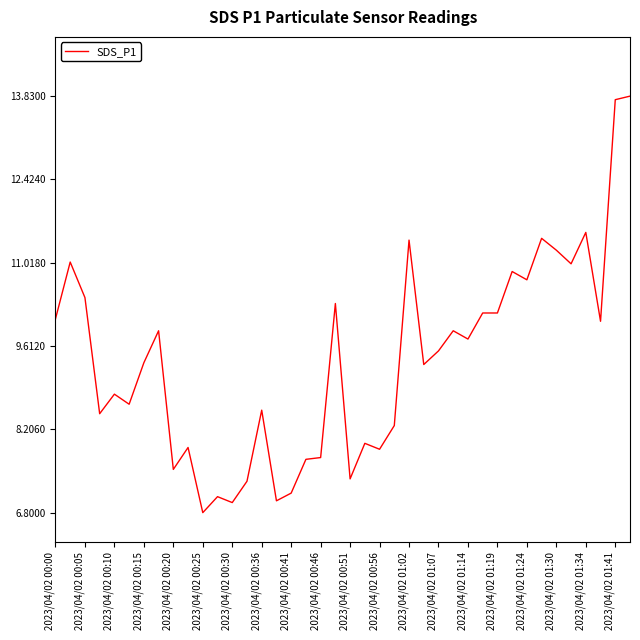

What is the greatest value displayed?

13.8